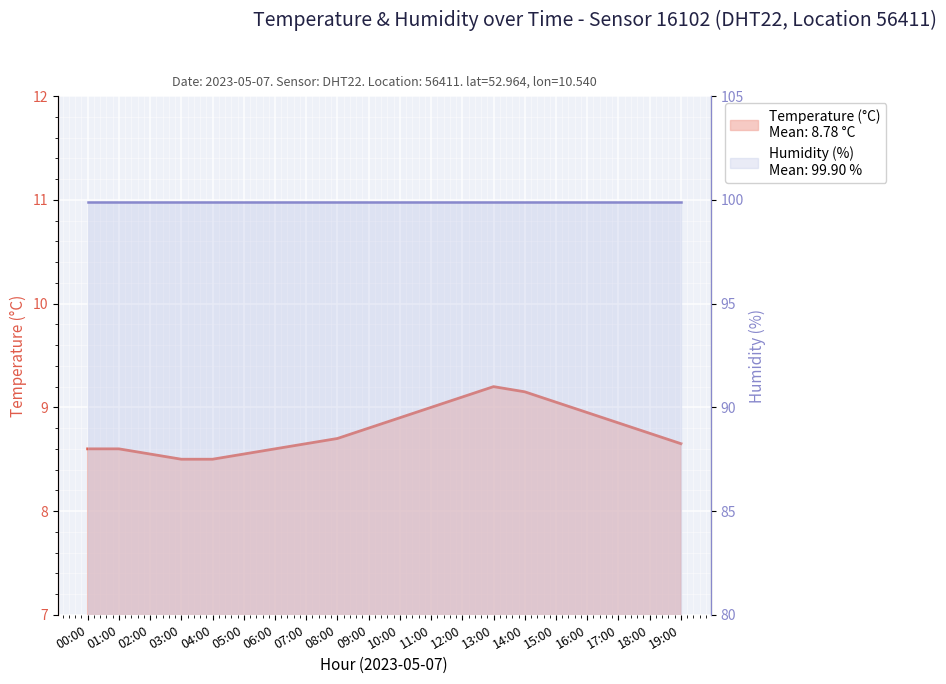

How many lines are shown in the chart?

2